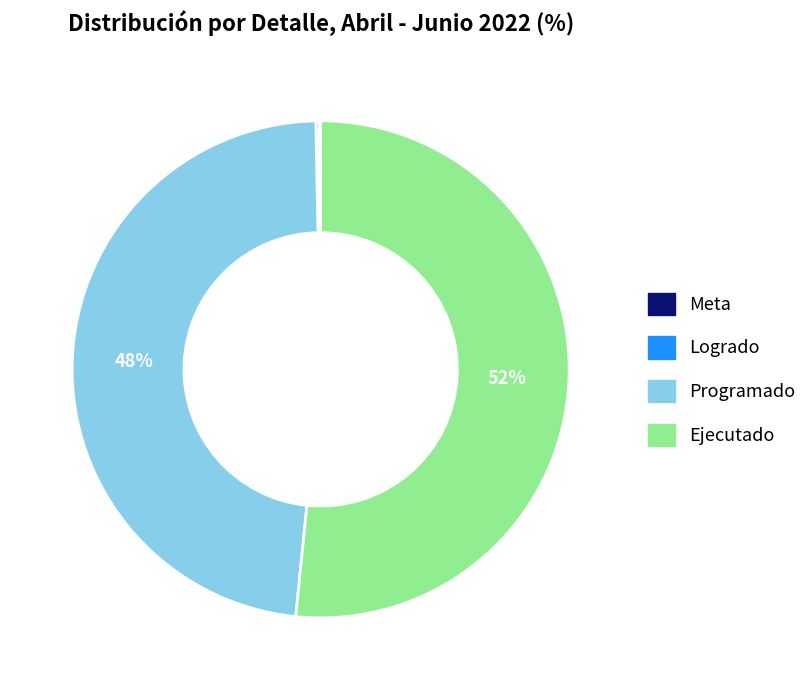

To the nearest percent, what portion does Programado represent?

48%